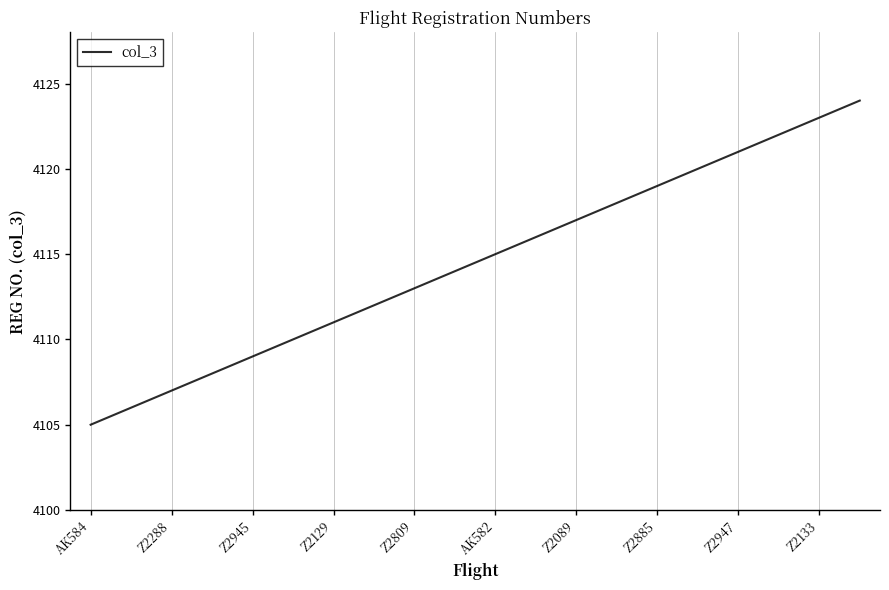

Reading left to right, what are all the values shown in this chart?

4105	4106	4107	4108	4109	4110	4111	4112	4113	4114	4115	4116	4117	4118	4119	4120	4121	4122	4123	4124